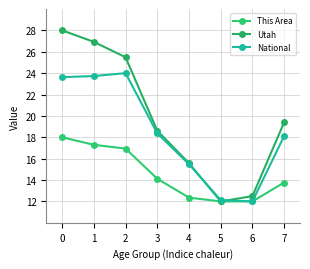

What is the difference between the Utah values at 2 and 6?

13.0